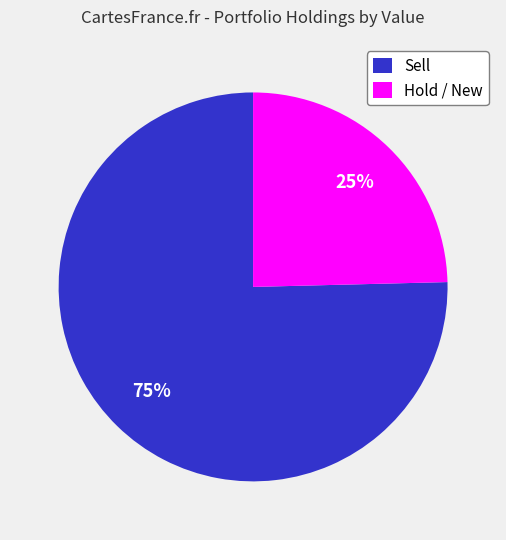

To the nearest percent, what percentage of the pie is Hold / New?

25%